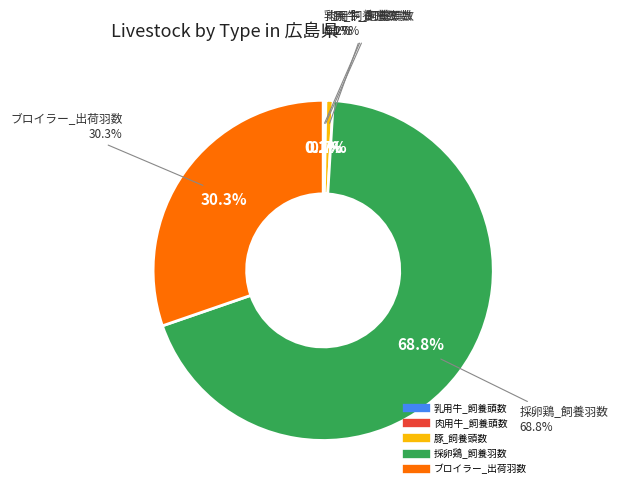

The 豚_飼養頭数 slice represents 9% of the pie. True or false?

False